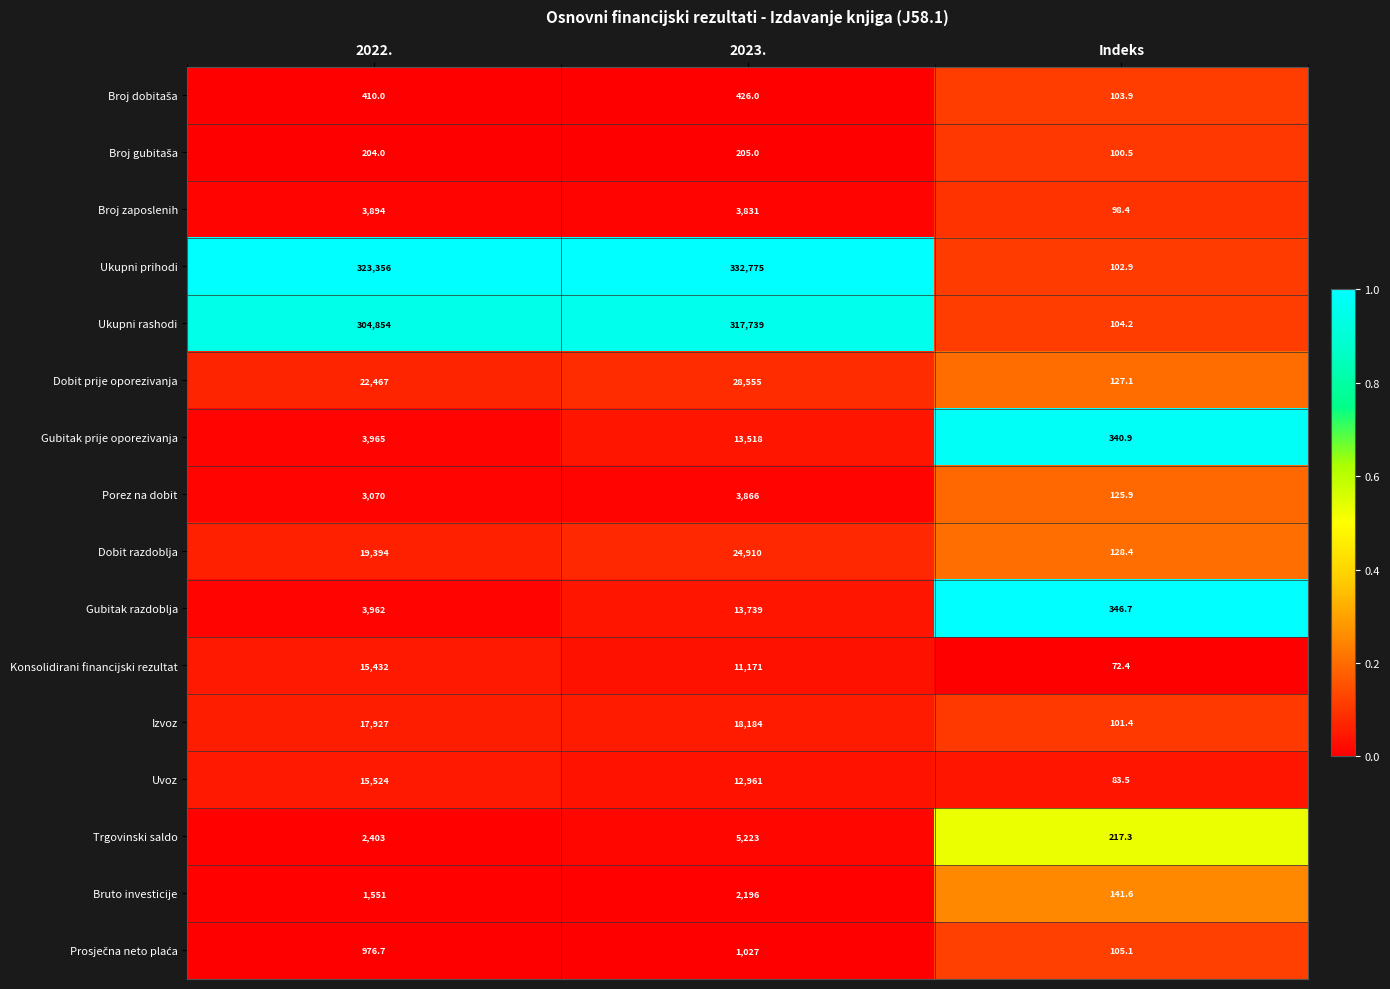

The Dobit prije oporezivanja series shows 37587.9 at 2023.. True or false?

False